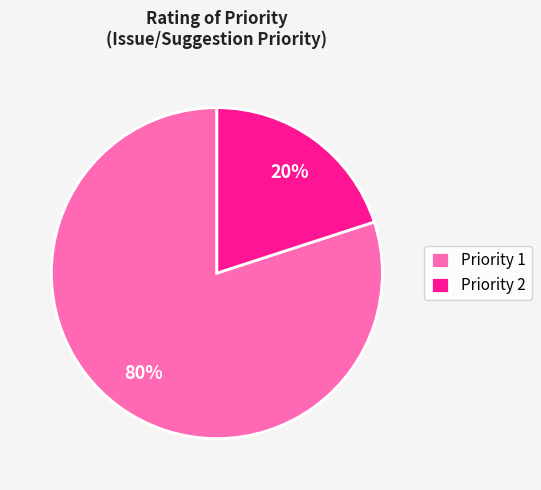

Is it true that Priority 1 is 88% of the pie?

False